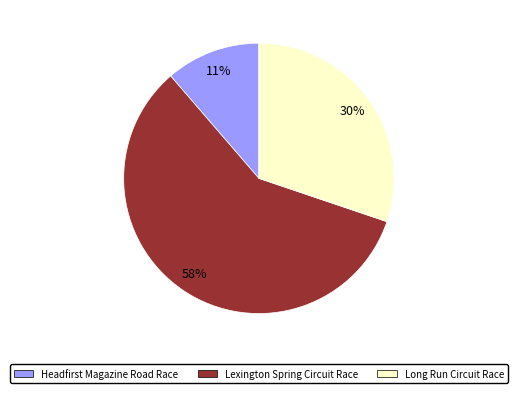

Which category has the biggest portion of the pie?

Lexington Spring Circuit Race